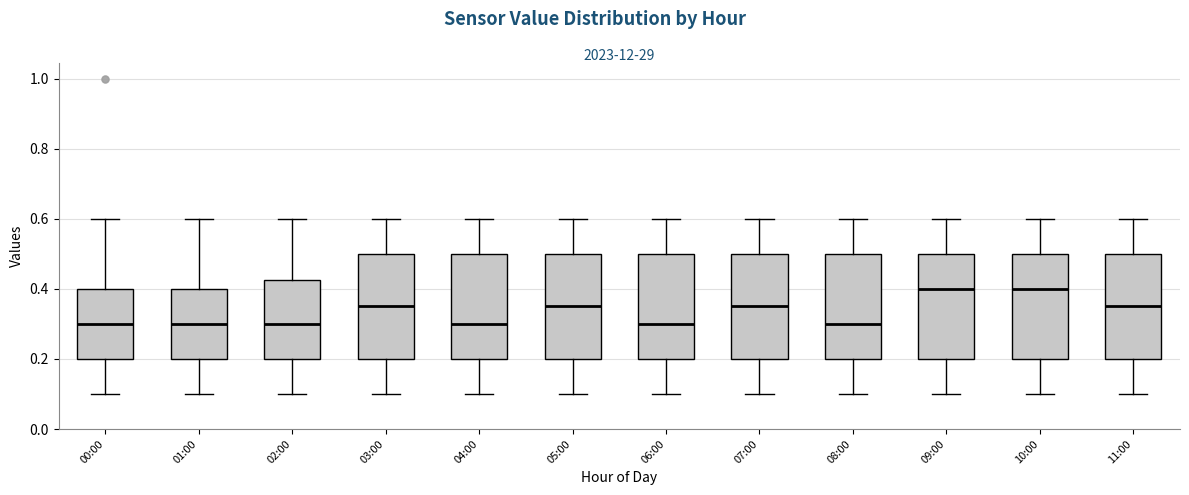

Reading left to right, read every box against the y-axis: the position of its median line, the range the box covers, and the ends of its whiskers. The values are not printed on the chart, so give them approximately, as read against the axis.

00:00: median 0.30, box 0.20 to 0.40, whiskers 0.10 to 0.60
01:00: median 0.30, box 0.20 to 0.40, whiskers 0.10 to 0.60
02:00: median 0.30, box 0.20 to 0.42, whiskers 0.10 to 0.60
03:00: median 0.36, box 0.20 to 0.50, whiskers 0.10 to 0.60
04:00: median 0.30, box 0.20 to 0.50, whiskers 0.10 to 0.60
05:00: median 0.36, box 0.20 to 0.50, whiskers 0.10 to 0.60
06:00: median 0.30, box 0.20 to 0.50, whiskers 0.10 to 0.60
07:00: median 0.36, box 0.20 to 0.50, whiskers 0.10 to 0.60
08:00: median 0.30, box 0.20 to 0.50, whiskers 0.10 to 0.60
09:00: median 0.40, box 0.20 to 0.50, whiskers 0.10 to 0.60
10:00: median 0.40, box 0.20 to 0.50, whiskers 0.10 to 0.60
11:00: median 0.36, box 0.20 to 0.50, whiskers 0.10 to 0.60